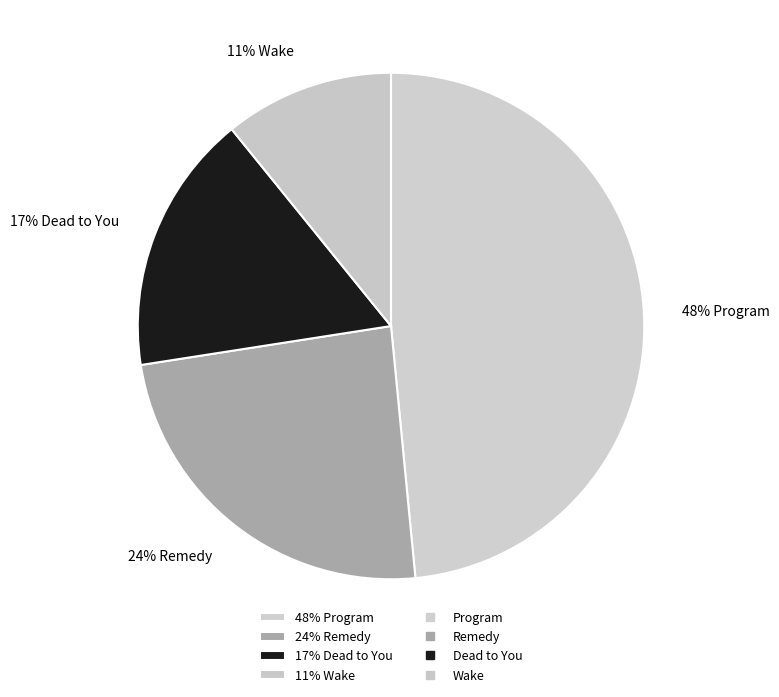

To the nearest percent, what is the average slice percentage?

25%